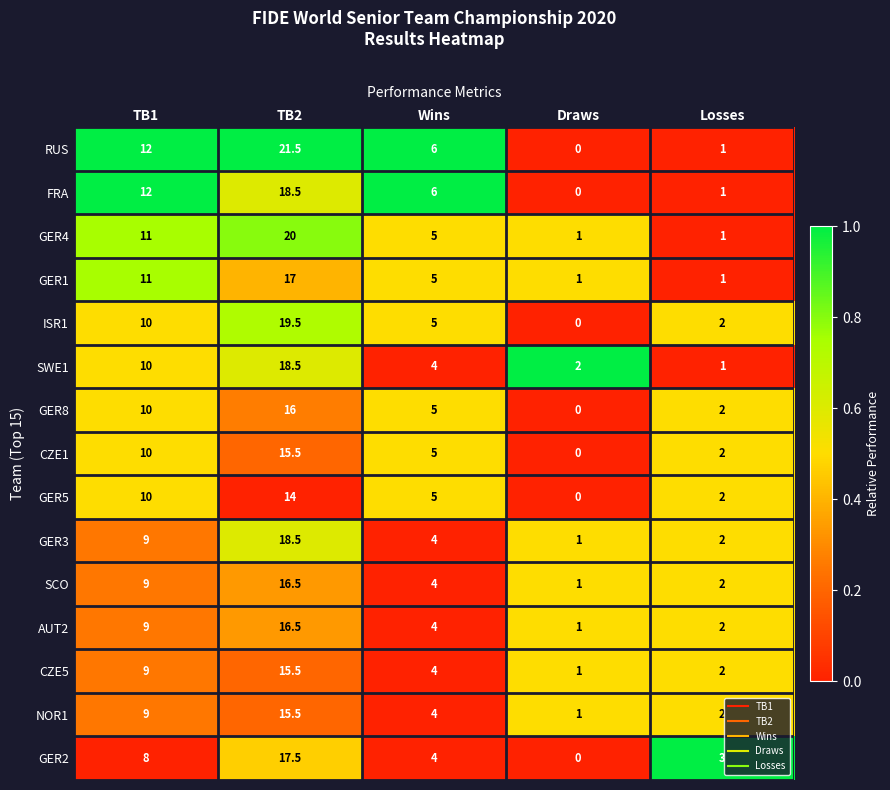

What is the spread (max minus min) of values at Losses?

2.0